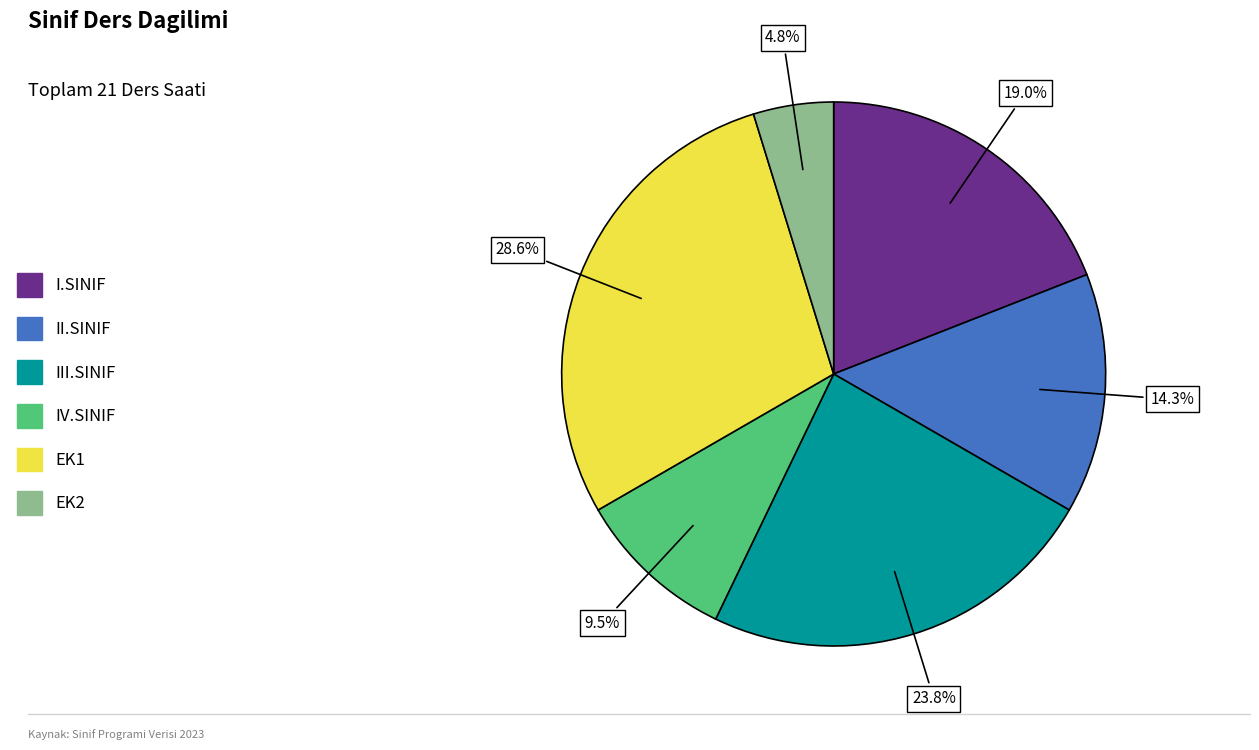

Approximately how many times larger is the value at IV.SINIF compared to III.SINIF?

0.4